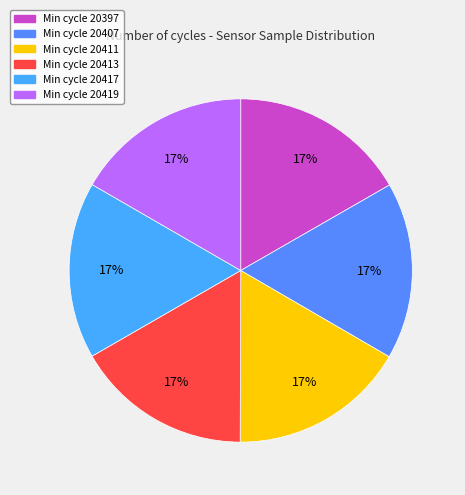

How many segments does this pie chart have?

6